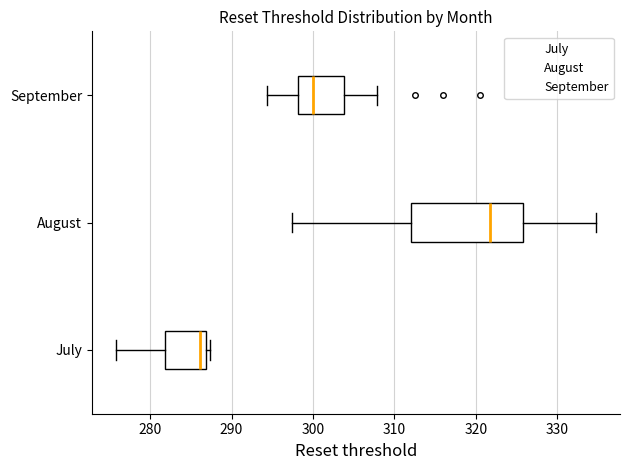

Which box has the furthest to the left median line?

July